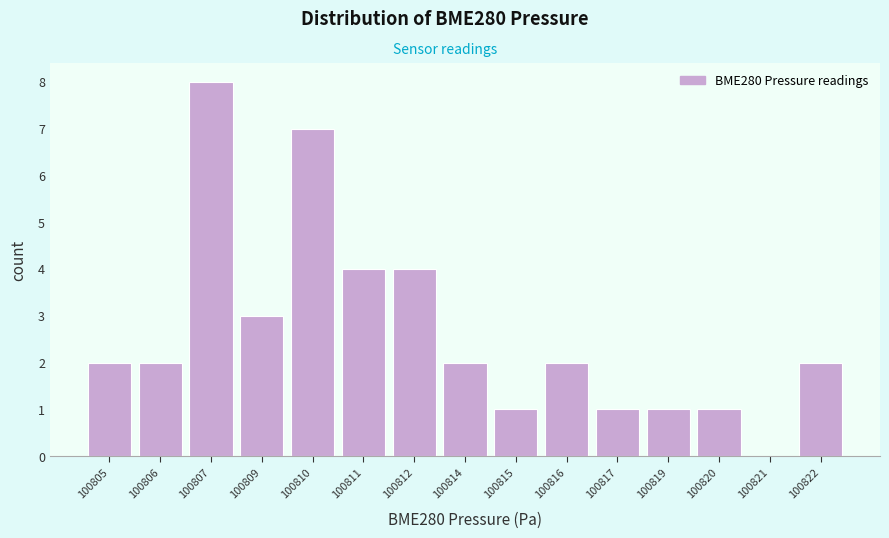

Reading right to left, list all the values displayed in this chart.

100822=2	100821=0	100820=1	100819=1	100817=1	100816=2	100815=1	100814=2	100812=4	100811=4	100810=7	100809=3	100807=8	100806=2	100805=2